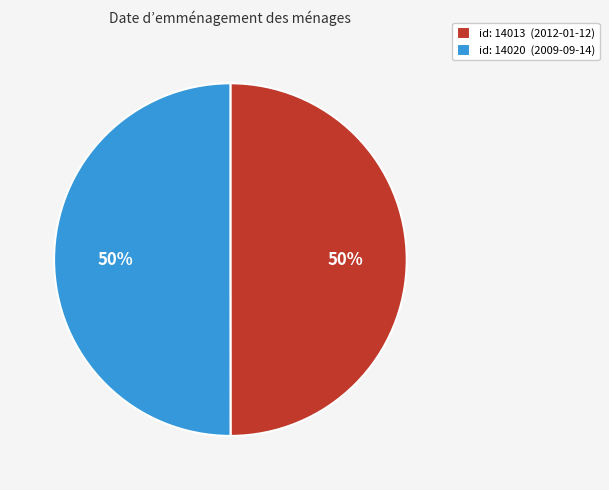

Approximately how many times larger is the value at id: 14020 (2009-09-14) compared to id: 14013 (2012-01-12)?

1.0